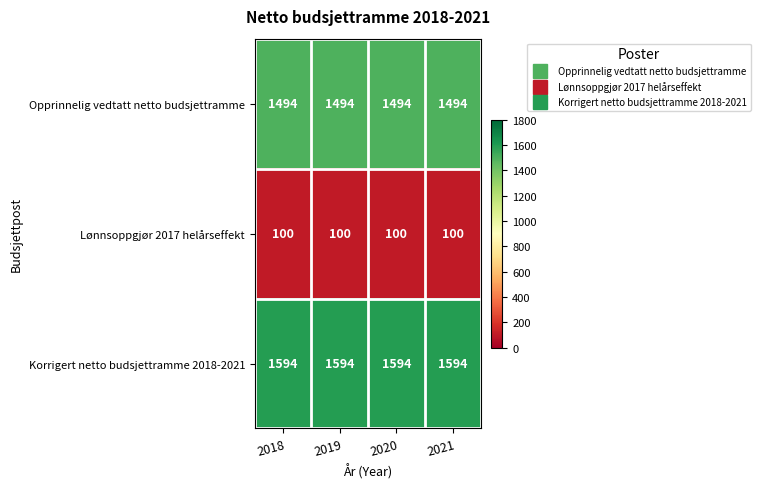

What is the sum of all Opprinnelig vedtatt netto budsjettramme values?

5976